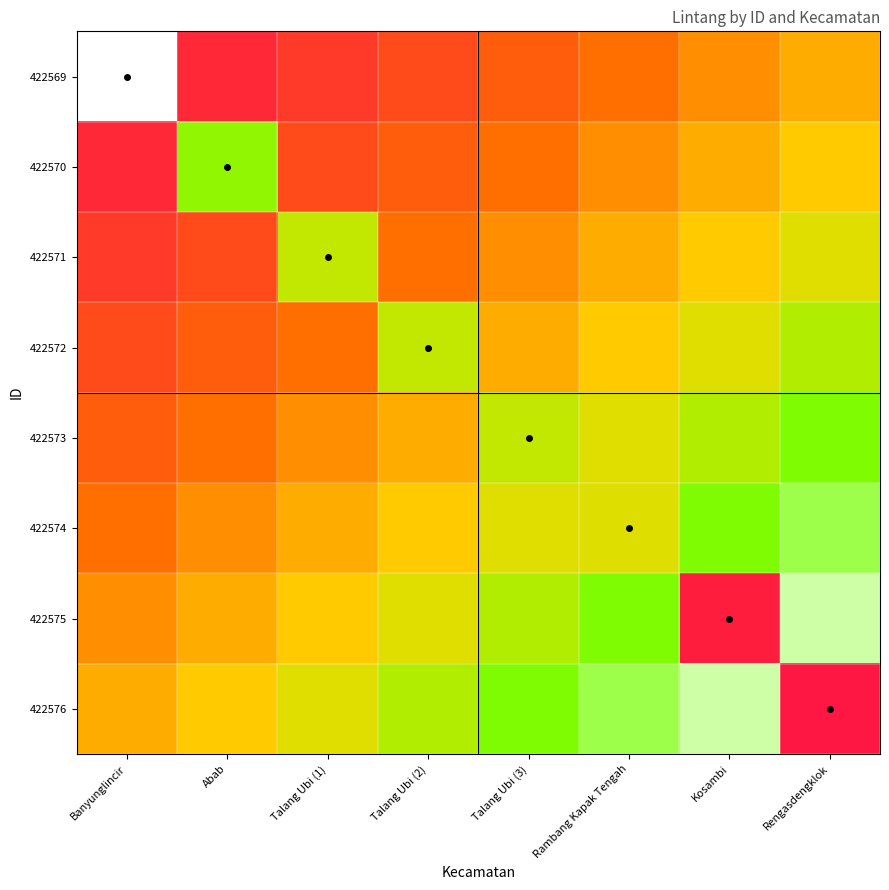

What is the minimum value shown in the chart?

-6.2